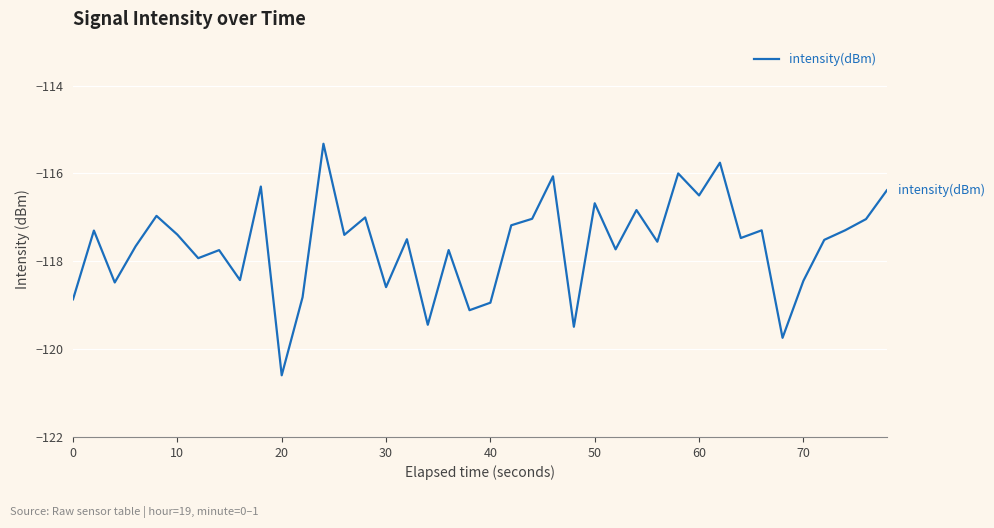

How many series are shown in this chart?

1